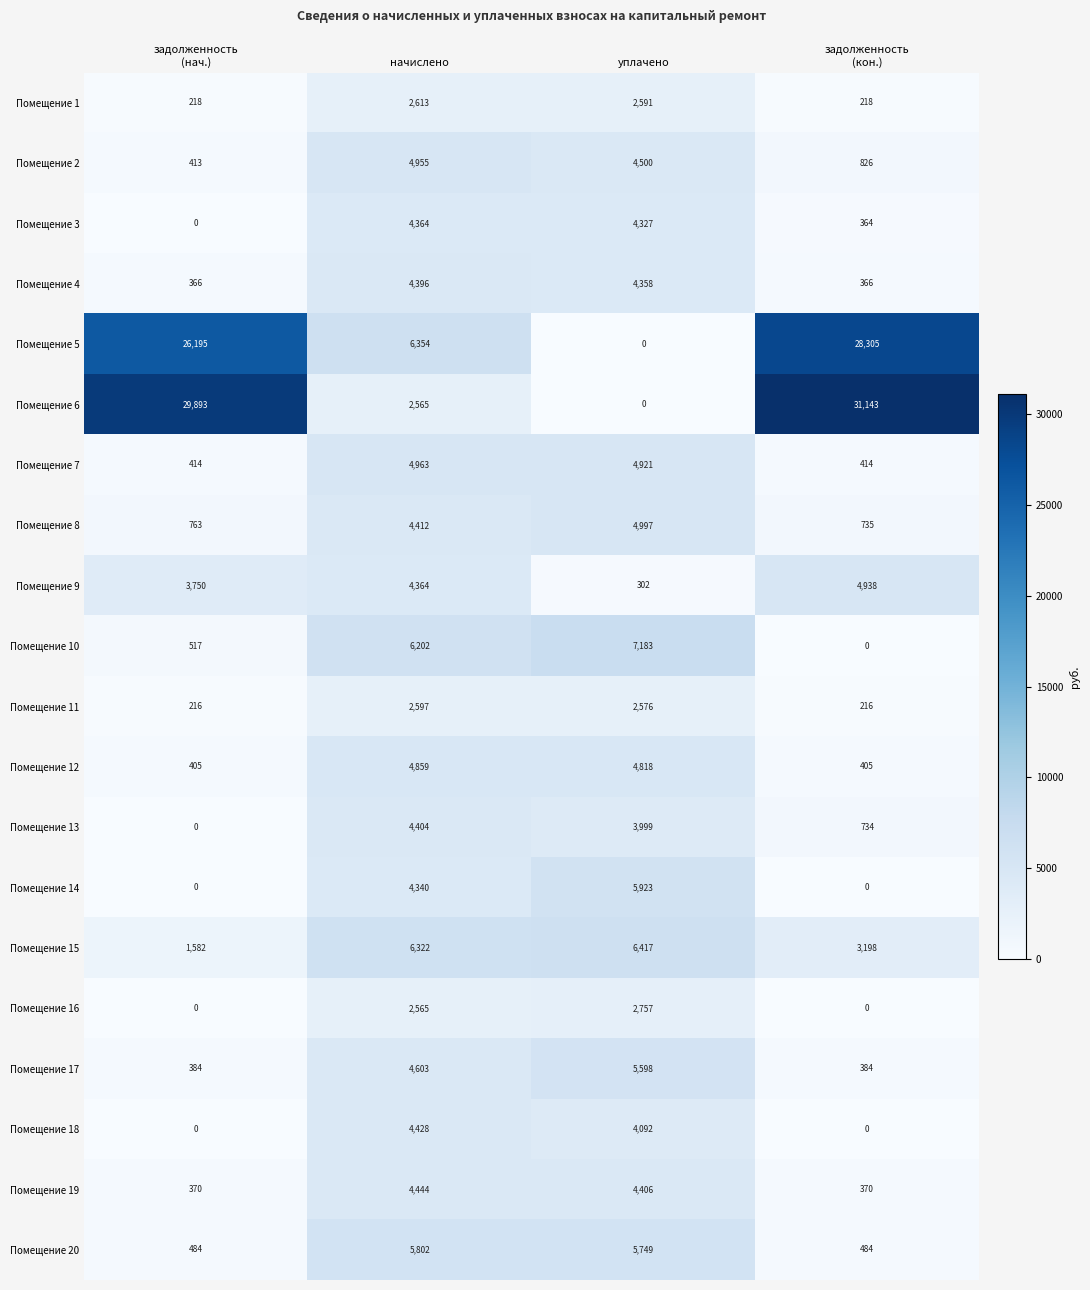

At which category is the sum across all series the highest?

начислено